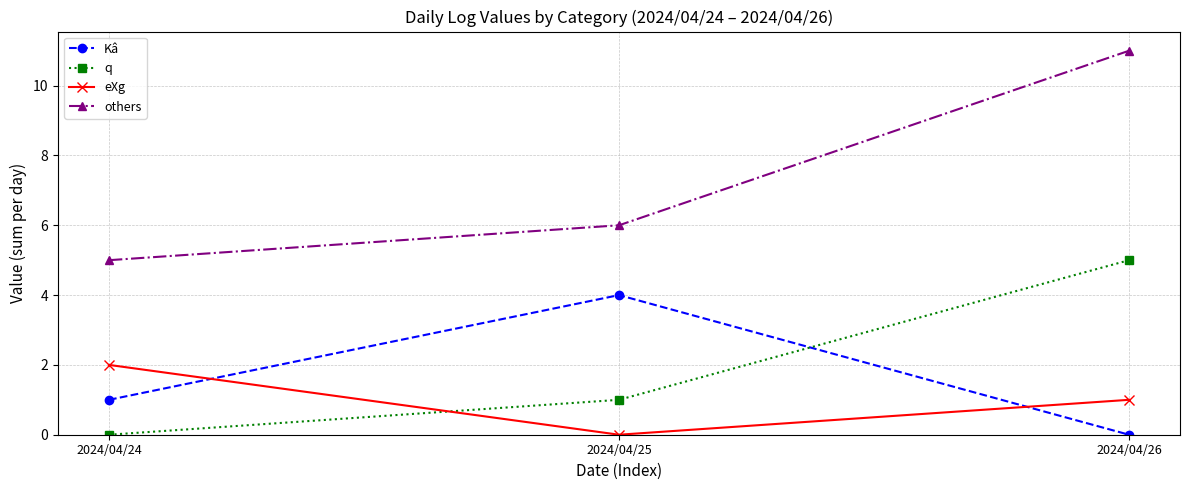

Which label corresponds to the largest value in the chart?

2024/04/26